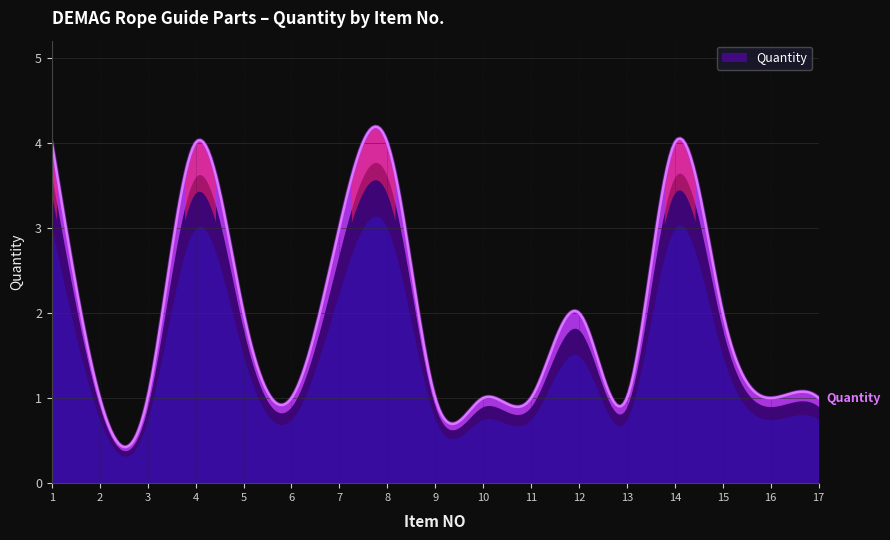

Reading left to right, extract all data points from this chart.

1=4	2=1	3=1	4=4	5=2	6=1	7=3	8=4	9=1	10=1	11=1	12=2	13=1	14=4	15=2	16=1	17=1